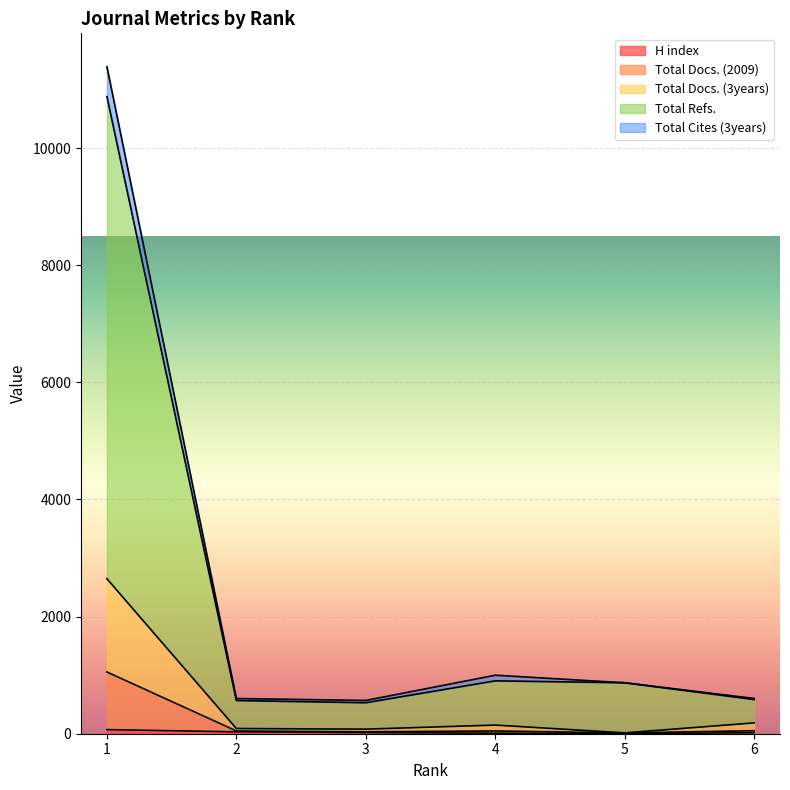

What is the difference between the maximum and minimum values in the Total Docs. (2009) series?

1040